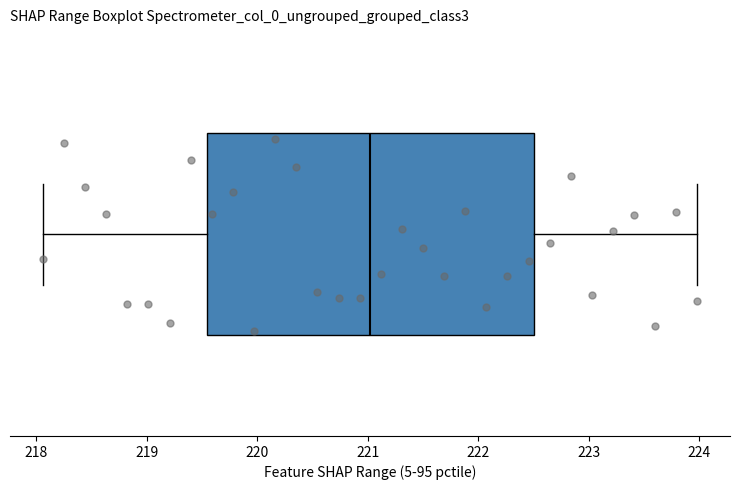

Where is the right edge of the box on the x-axis? The values are not printed on the chart, so give them approximately, as read against the axis.

222.5